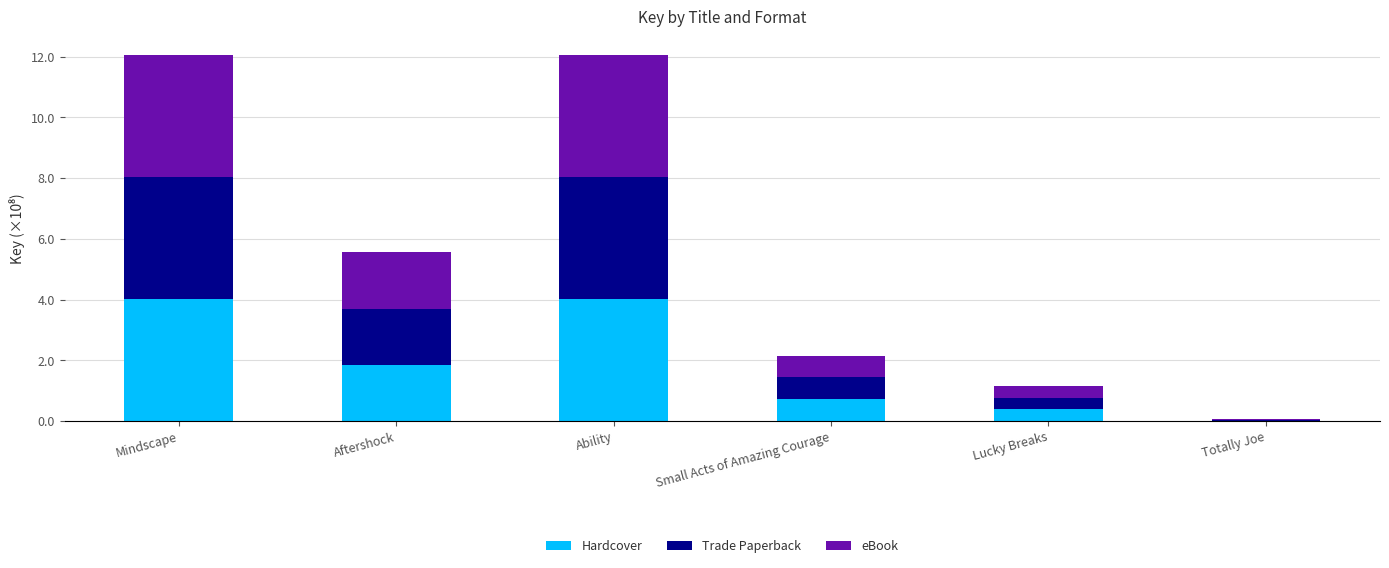

What is the total value across all series at Small Acts of Amazing Courage?

2.2